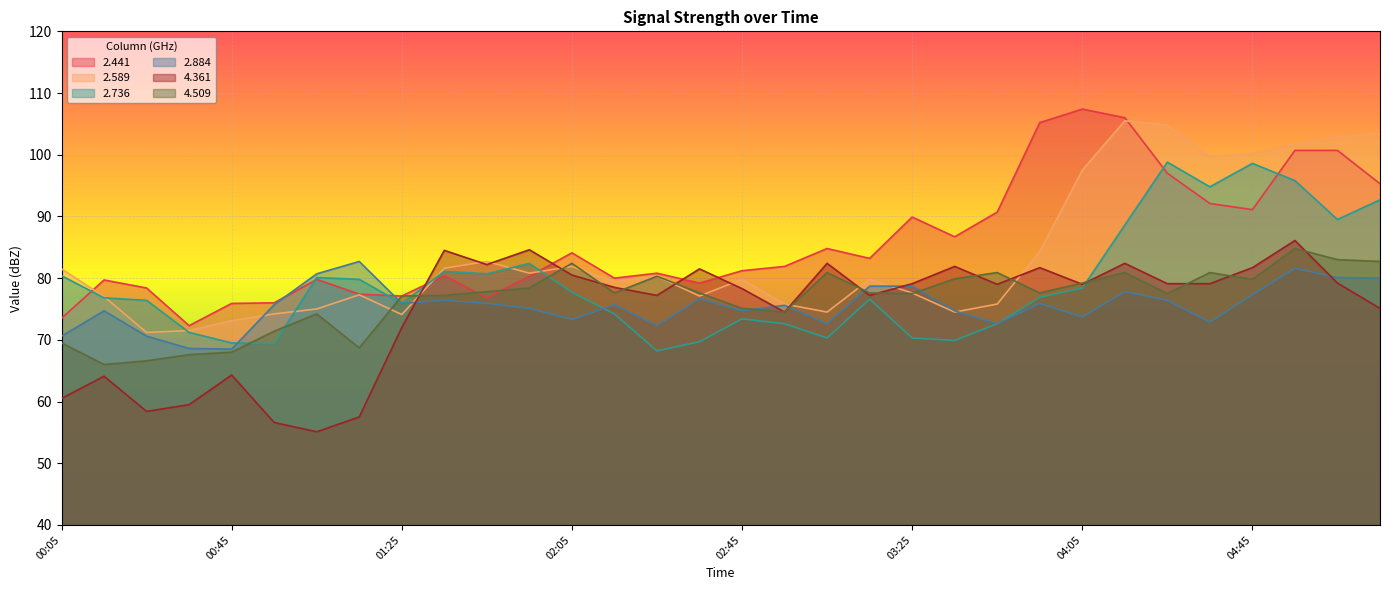

Is the value of 4.361 at 02:15 greater than the value of 4.509 at 01:35?

Yes